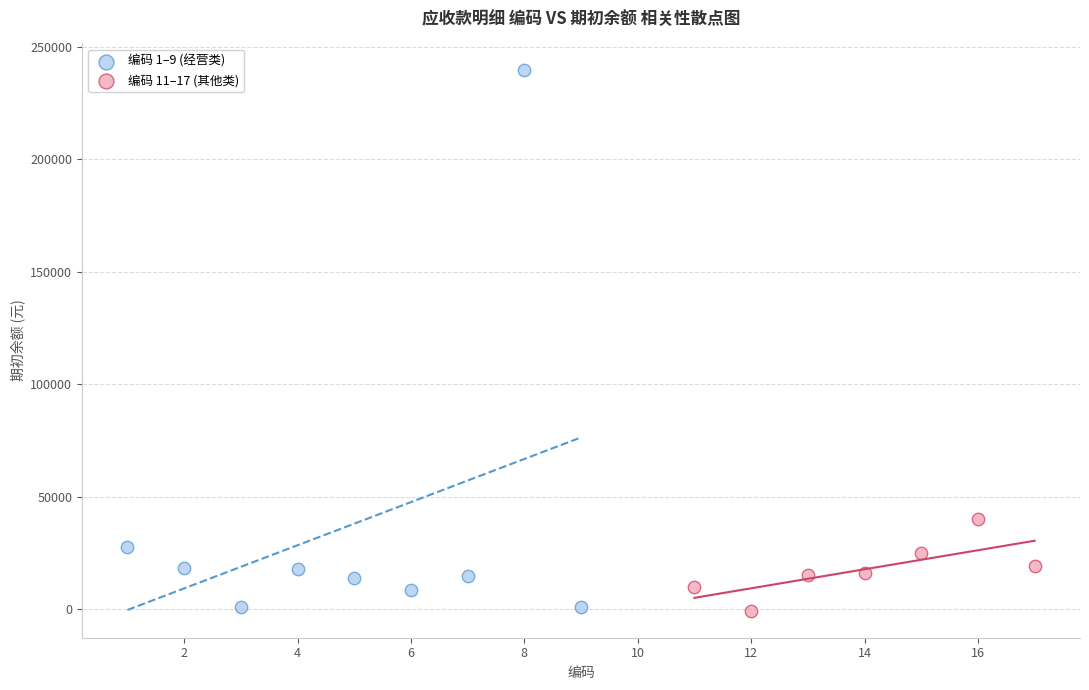

Which series reaches the maximum Y coordinate?

编码 1–9 (经营类)